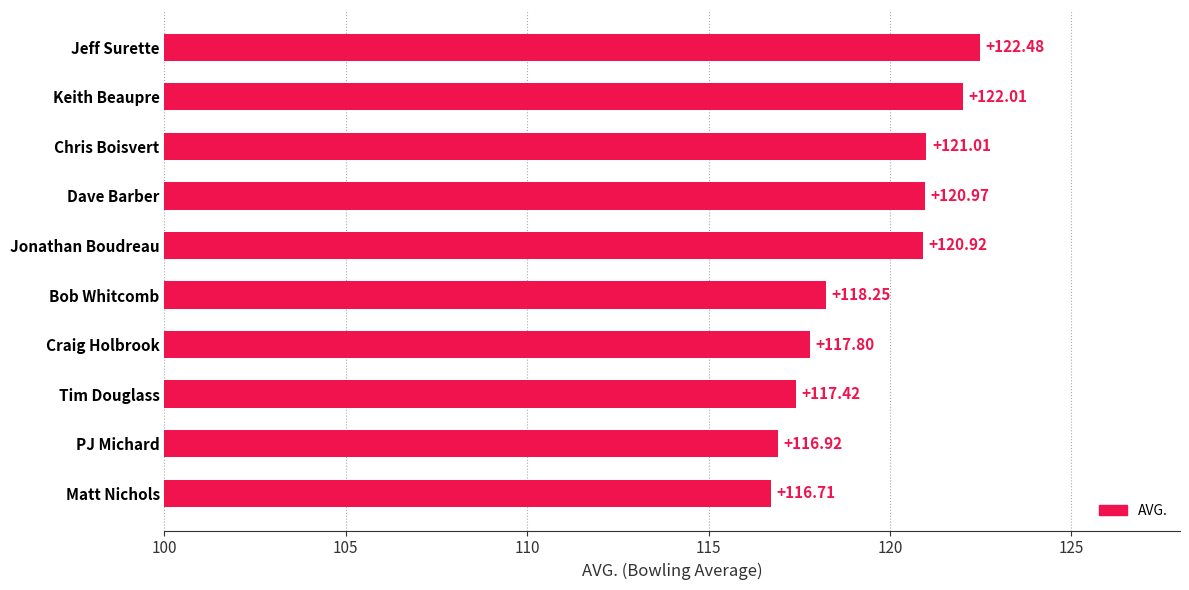

What is the ratio of the value at Keith Beaupre to the value at Chris Boisvert?

1.0